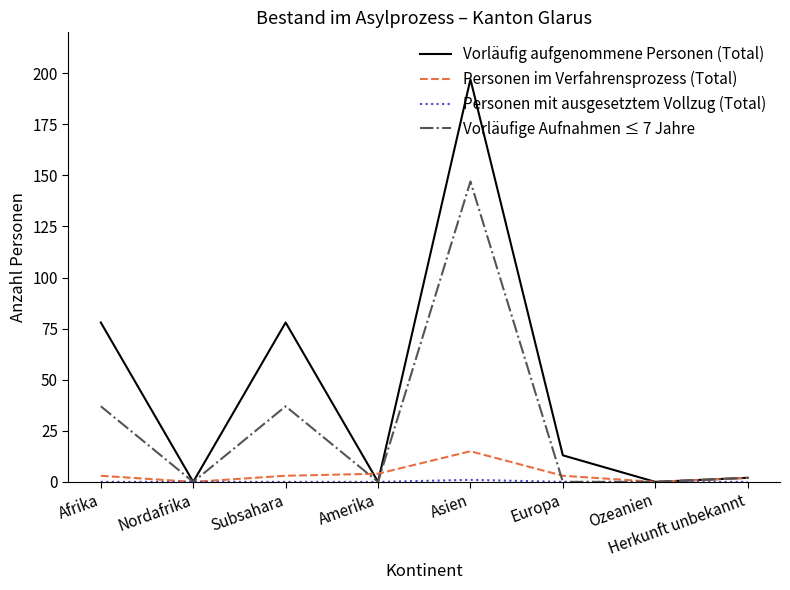

Which series has the largest range (max minus min)?

Vorläufig aufgenommene Personen (Total)